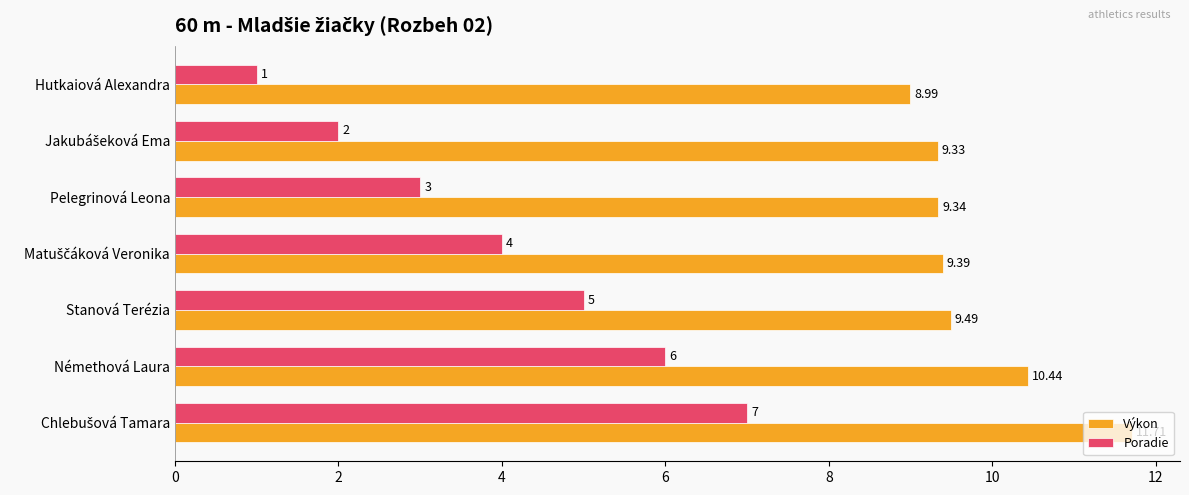

Which label corresponds to the smallest value in the chart?

Hutkaiová Alexandra